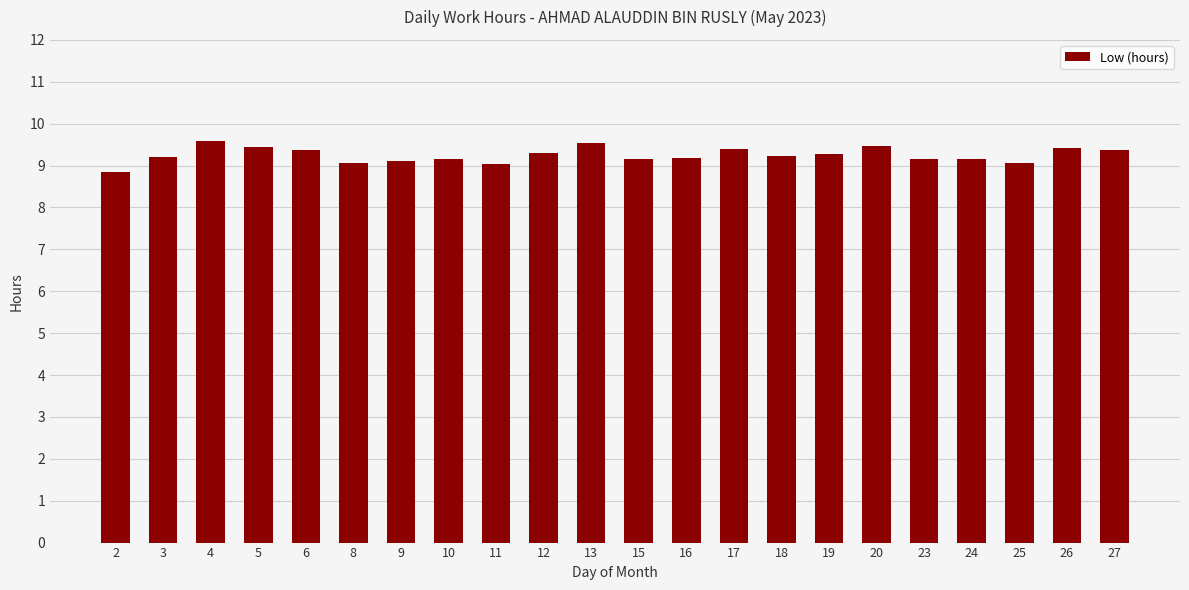

What is the value of the 19th bar from the left?

9.2